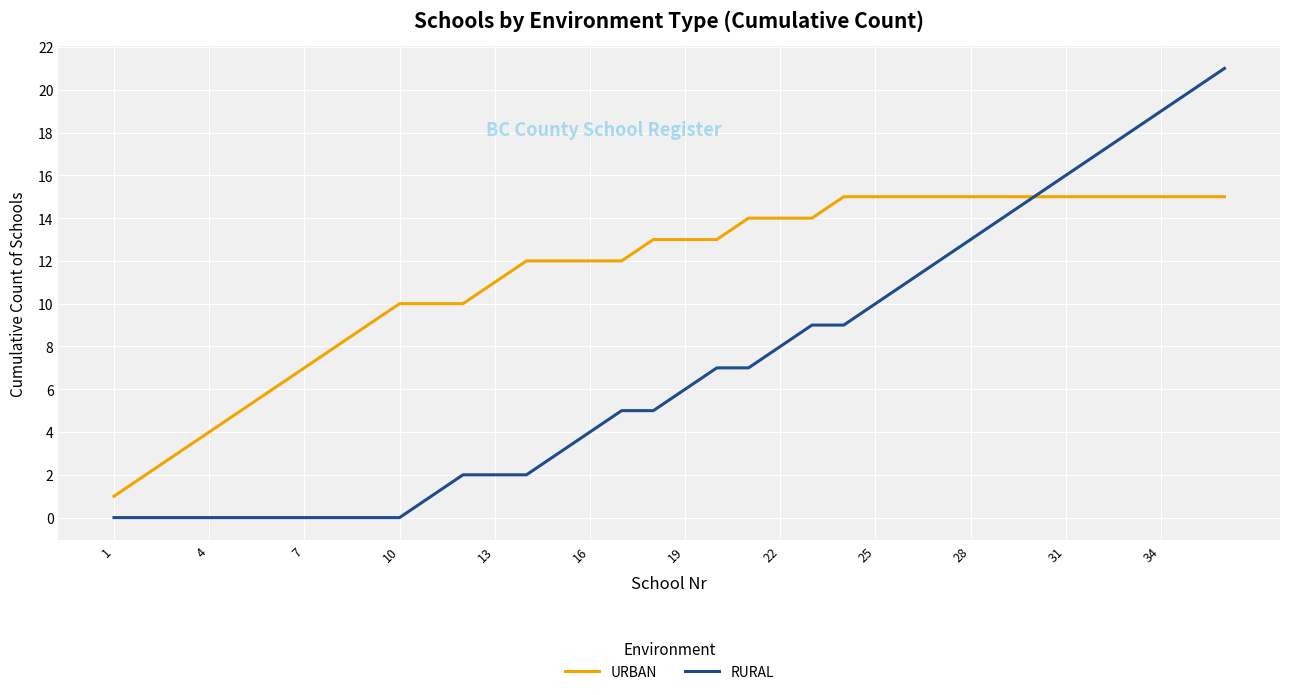

Reading right to left, extract all data points from this chart.

URBAN: 15	15	15	15	15	15	15	15	15	15	15	15	15	14	14	14	13	13	13	12	12	12	12	11	10	10	10	9	8	7	6	5	4	3	2	1
RURAL: 21	20	19	18	17	16	15	14	13	12	11	10	9	9	8	7	7	6	5	5	4	3	2	2	2	1	0	0	0	0	0	0	0	0	0	0